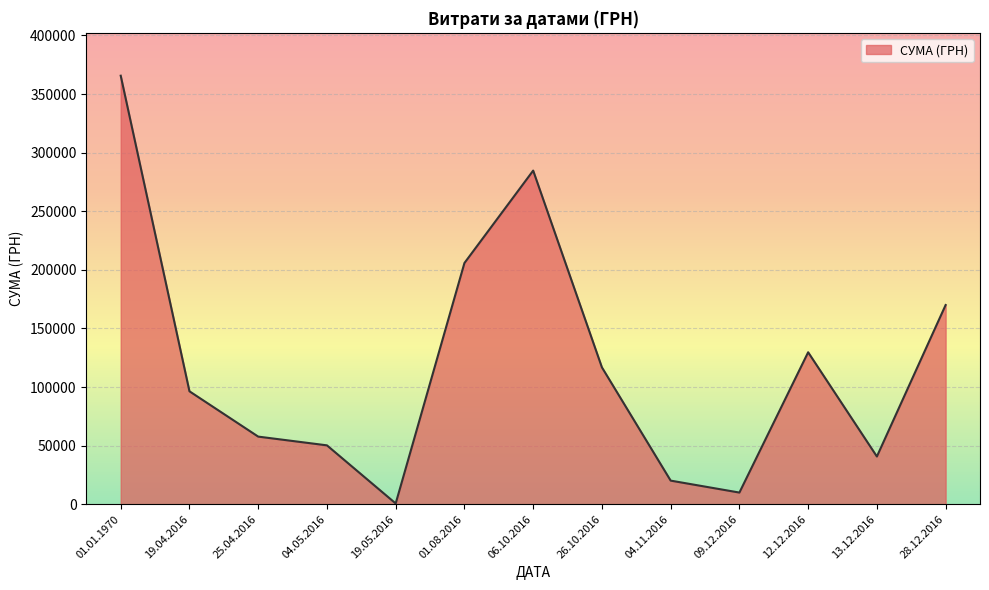

At which category does the chart reach its minimum across all series?

19.05.2016